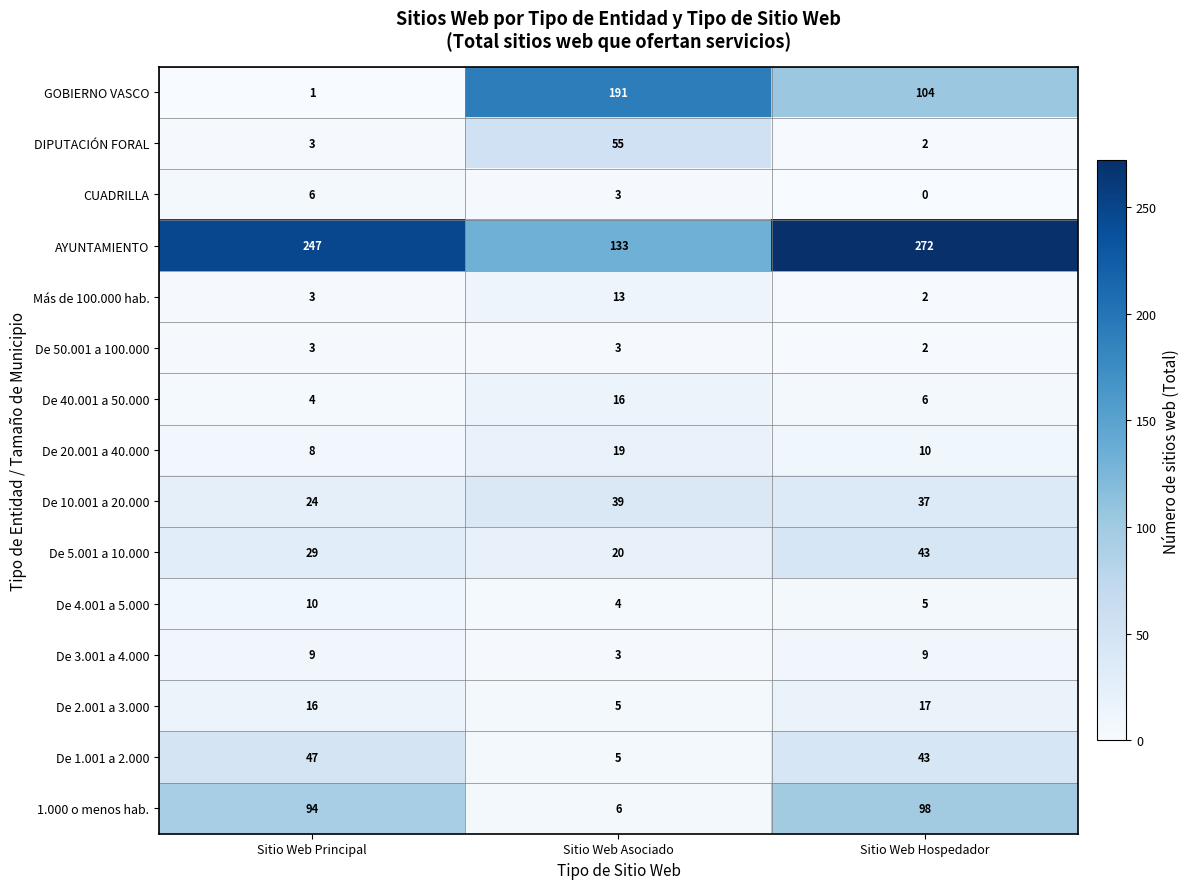

Is it true that De 40.001 a 50.000 equals 4 at Sitio Web Asociado?

False